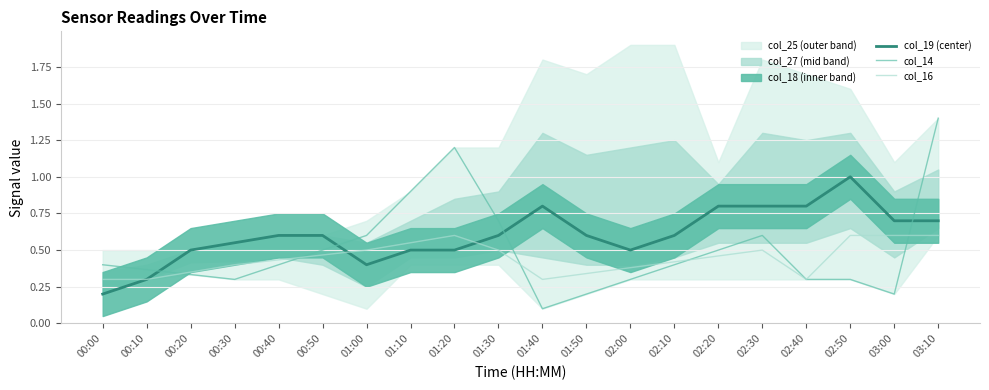

How many categories are shown in the chart?

20